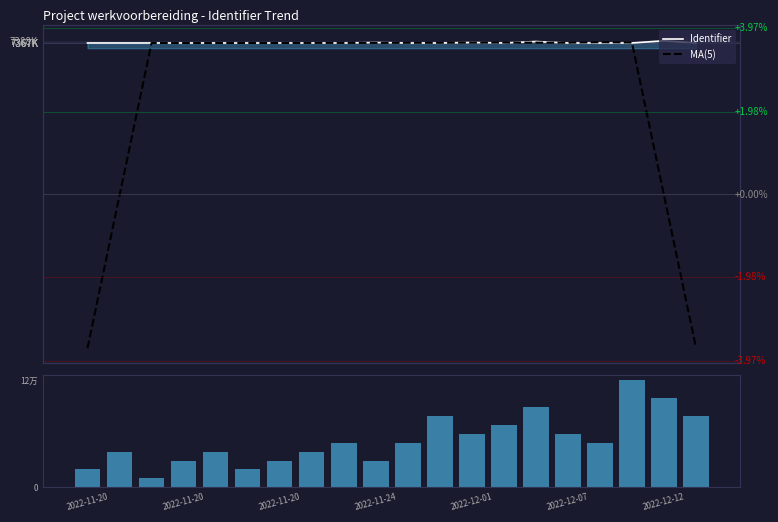

What is the difference between the highest and lowest values at 2022-11-20?

7367292.0